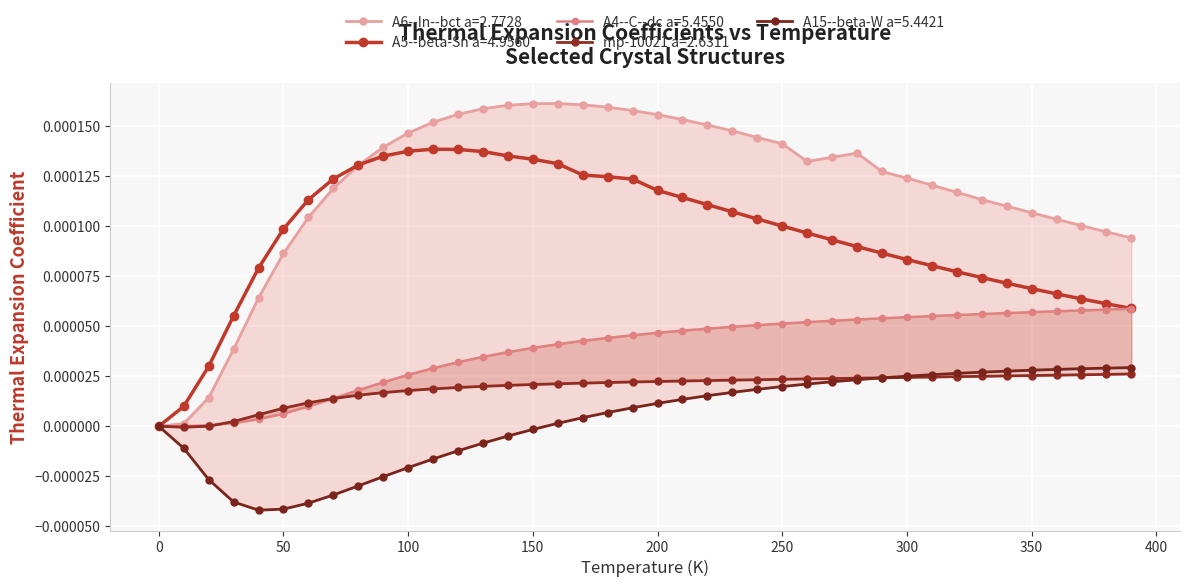

Which has a higher value, 290 or 330?

330